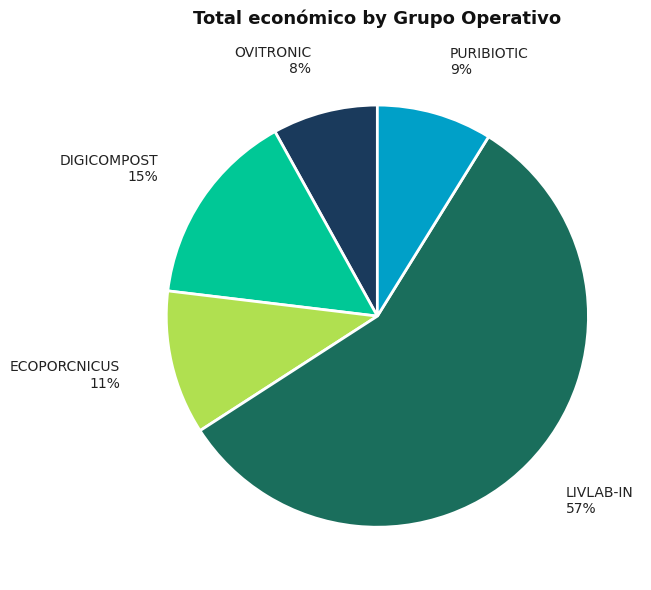

What percentage is the ECOPORCNICUS slice, to the nearest percent?

11%